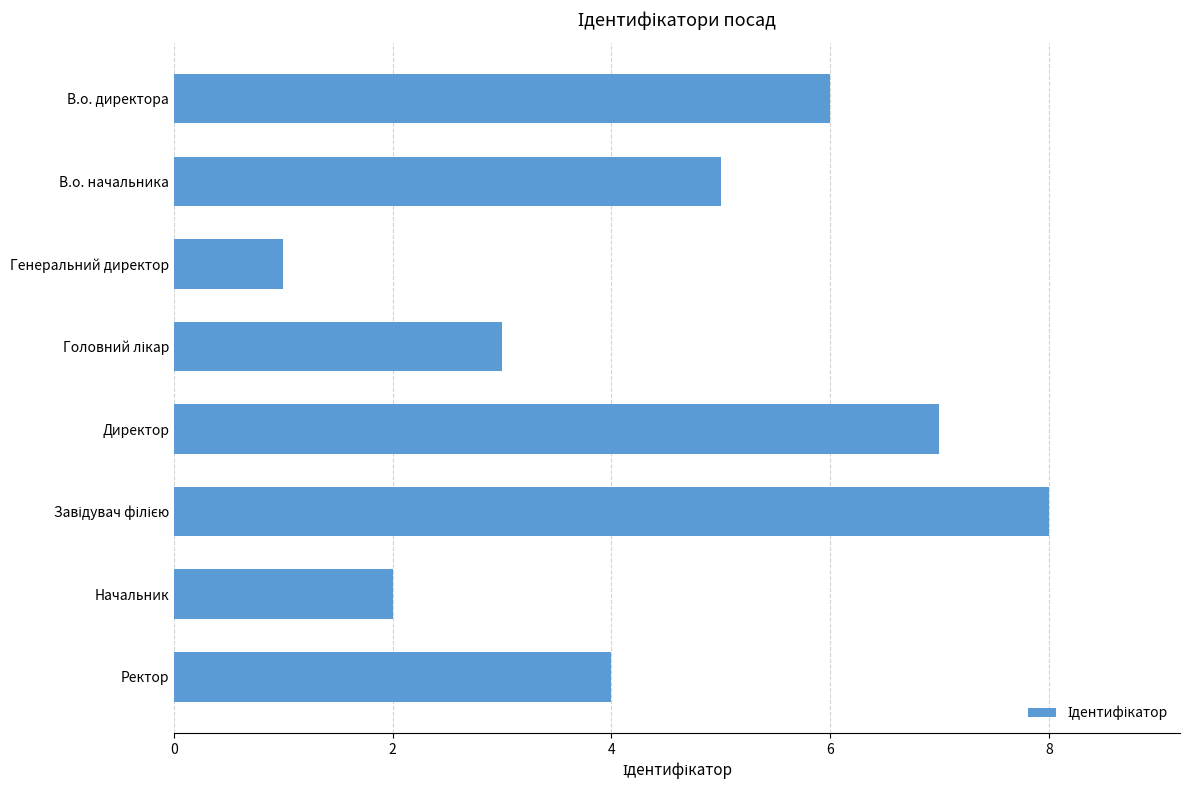

Between Начальник and Ректор, which is larger?

Ректор